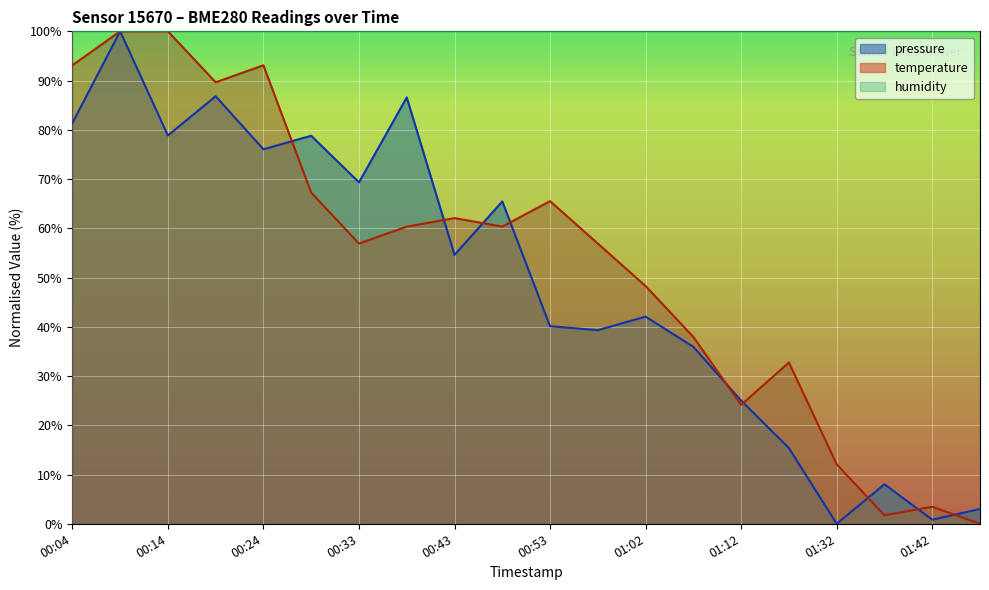

Where do temperature and pressure first cross each other?

00:24 and 00:28